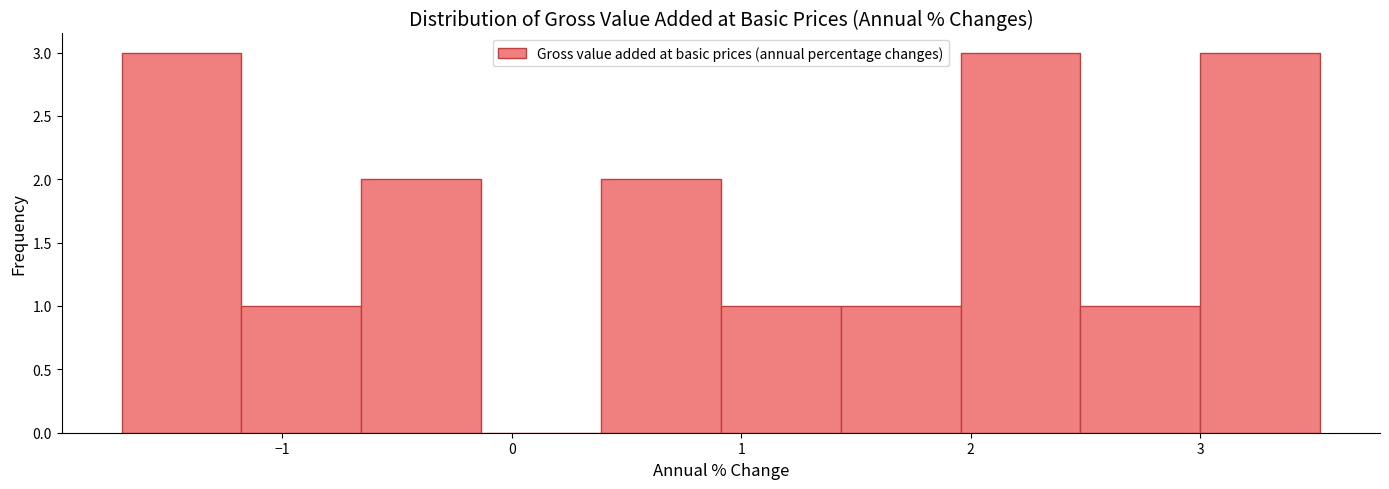

Reading left to right, transcribe this chart: for each bar, give the range it covers on the x-axis and its height. Neither the bar edges nor the heights are printed on the chart, so give them approximately, as read against the axes.

-1.7 to -1.2: 3
-1.2 to -0.7: 1
-0.7 to -0.1: 2
-0.1 to 0.4: 0
0.4 to 0.9: 2
0.9 to 1.4: 1
1.4 to 2.0: 1
2.0 to 2.5: 3
2.5 to 3.0: 1
3.0 to 3.5: 3